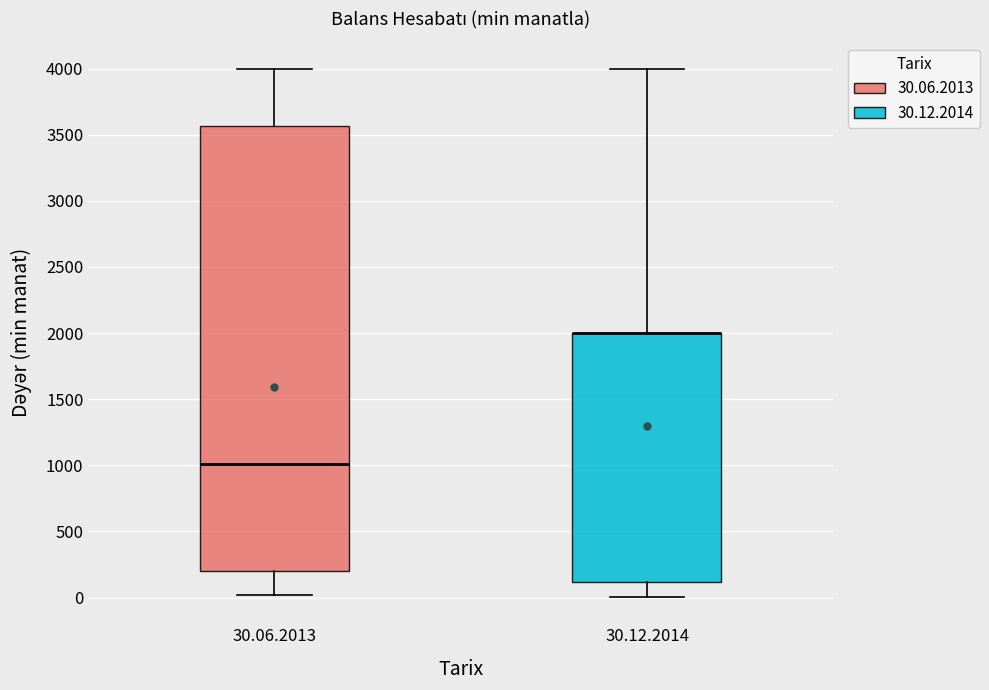

Where is the upper edge of the box for 30.12.2014 on the y-axis? The values are not printed on the chart, so give them approximately, as read against the axis.

2000